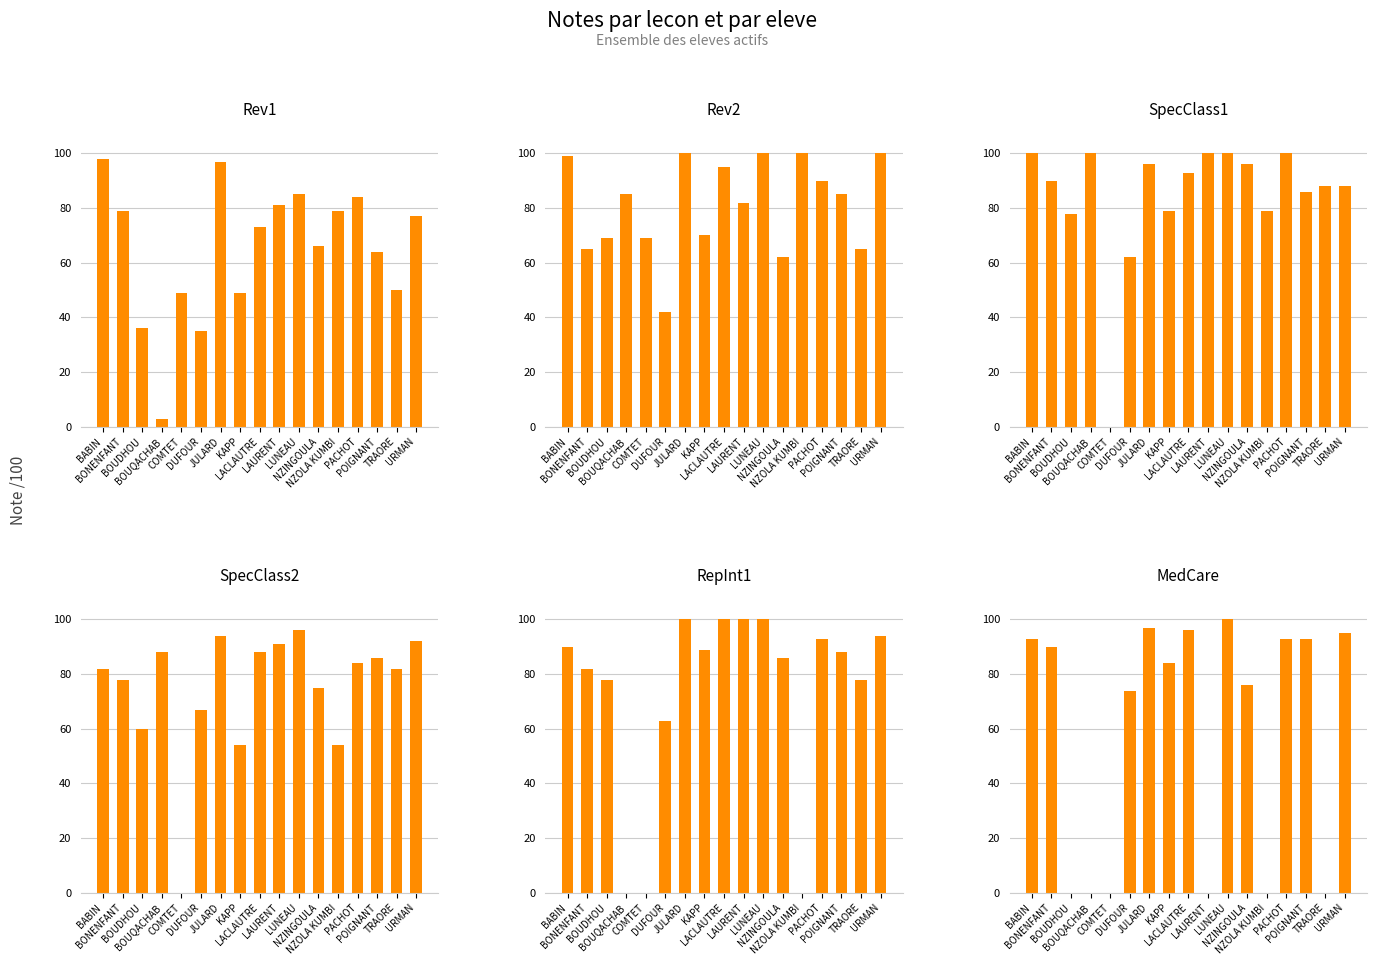

At how many categories does at least one series exceed 62?

17